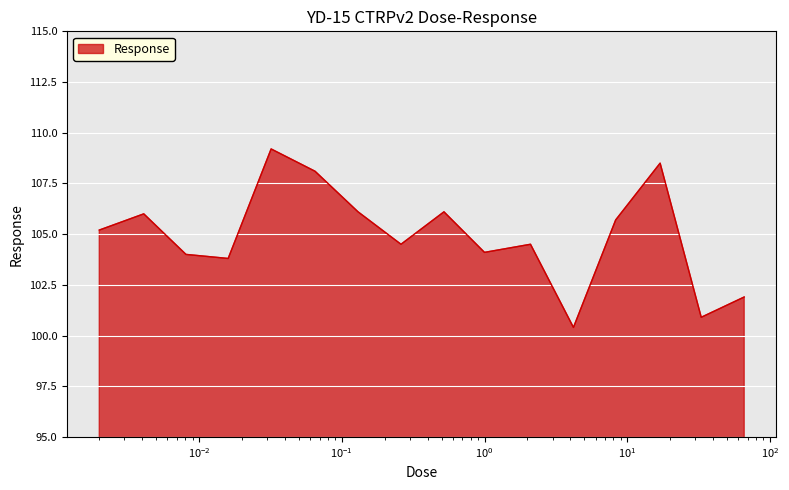

What is the difference between the maximum and minimum values?

8.8